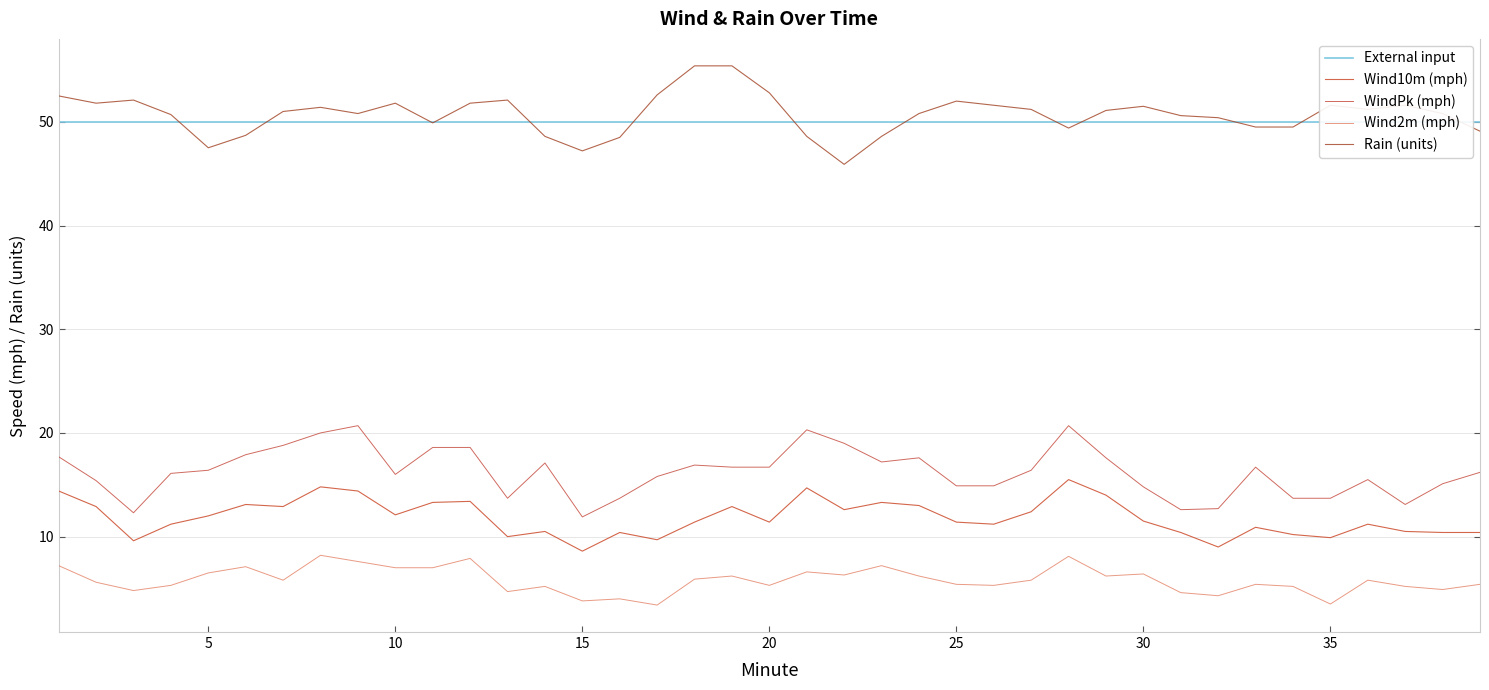

Which category has the lowest value in the Wind2m series?

17